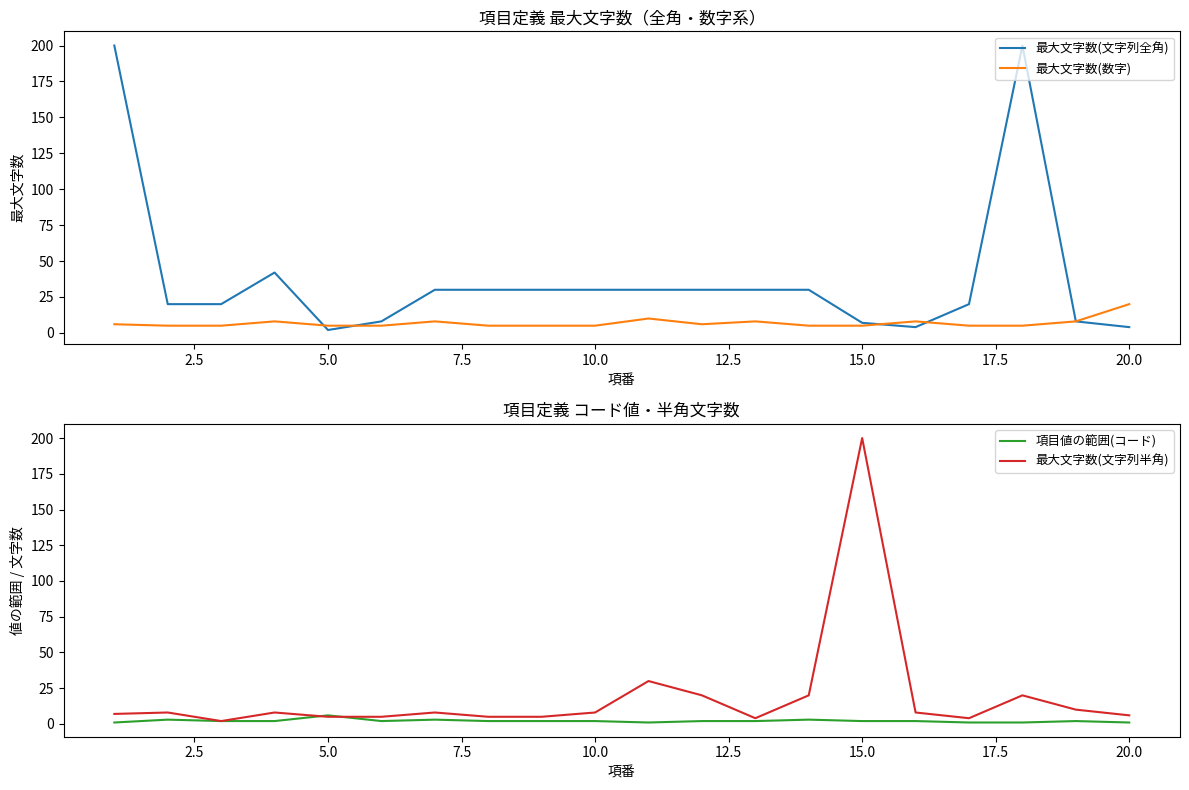

What are all the series names shown in the legend?

最大文字数(文字列全角), 最大文字数(数字), 項目値の範囲(コード), 最大文字数(文字列半角)